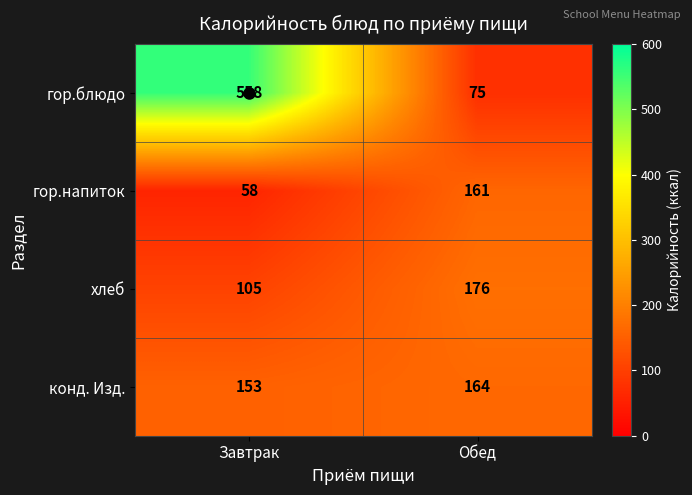

What is the total value across all series at Обед?

576